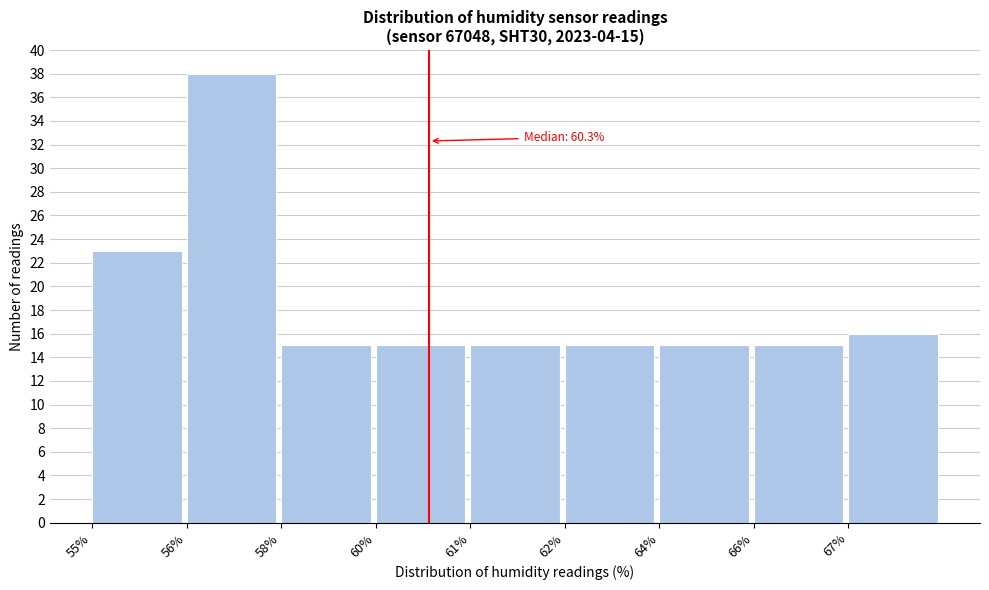

Reading left to right, extract all data points from this chart.

55%=23	56%=38	58%=15	60%=15	61%=15	62%=15	64%=15	66%=15	67%=16